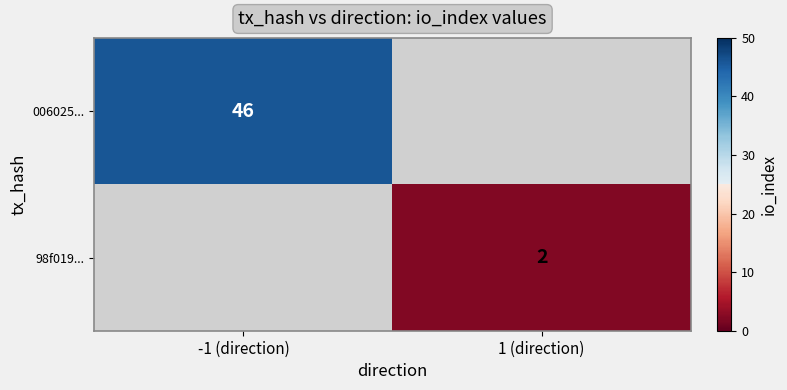

Is it true that 006025... equals 46 at -1 (direction)?

True